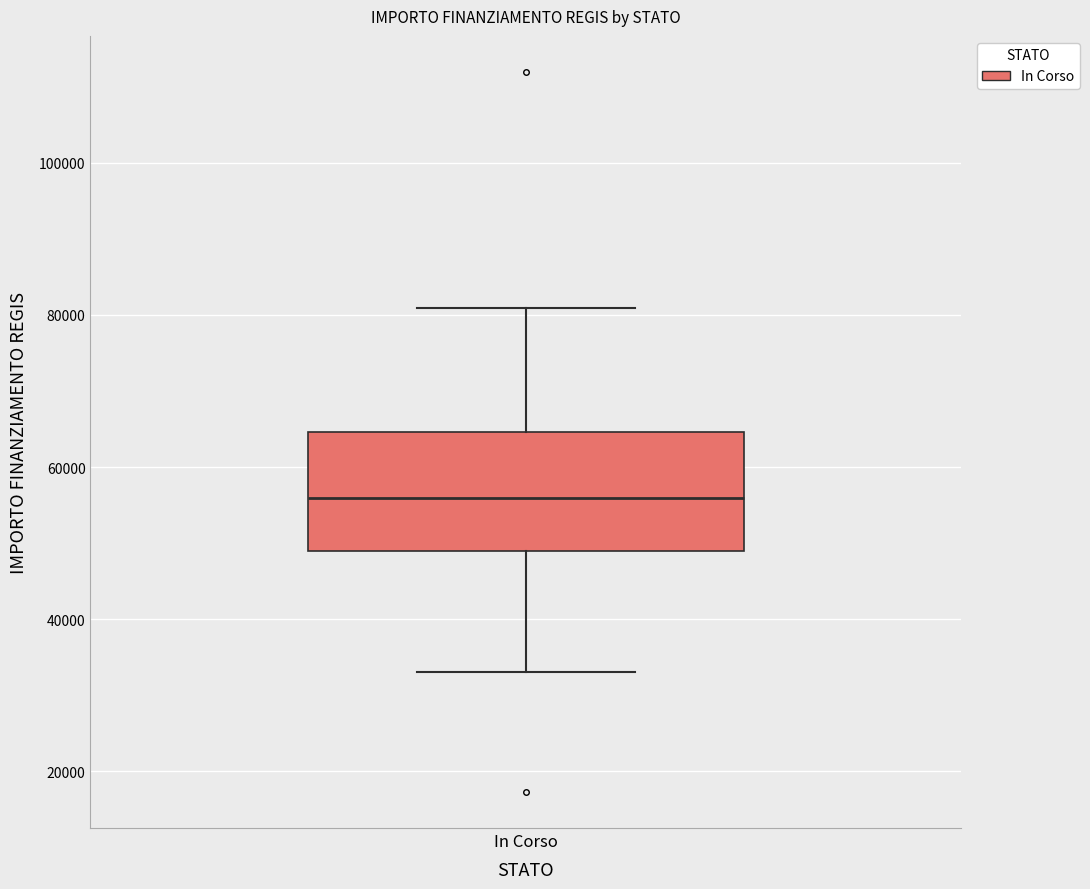

Where does the upper whisker of the box for In Corso end on the y-axis? The values are not printed on the chart, so give them approximately, as read against the axis.

80000